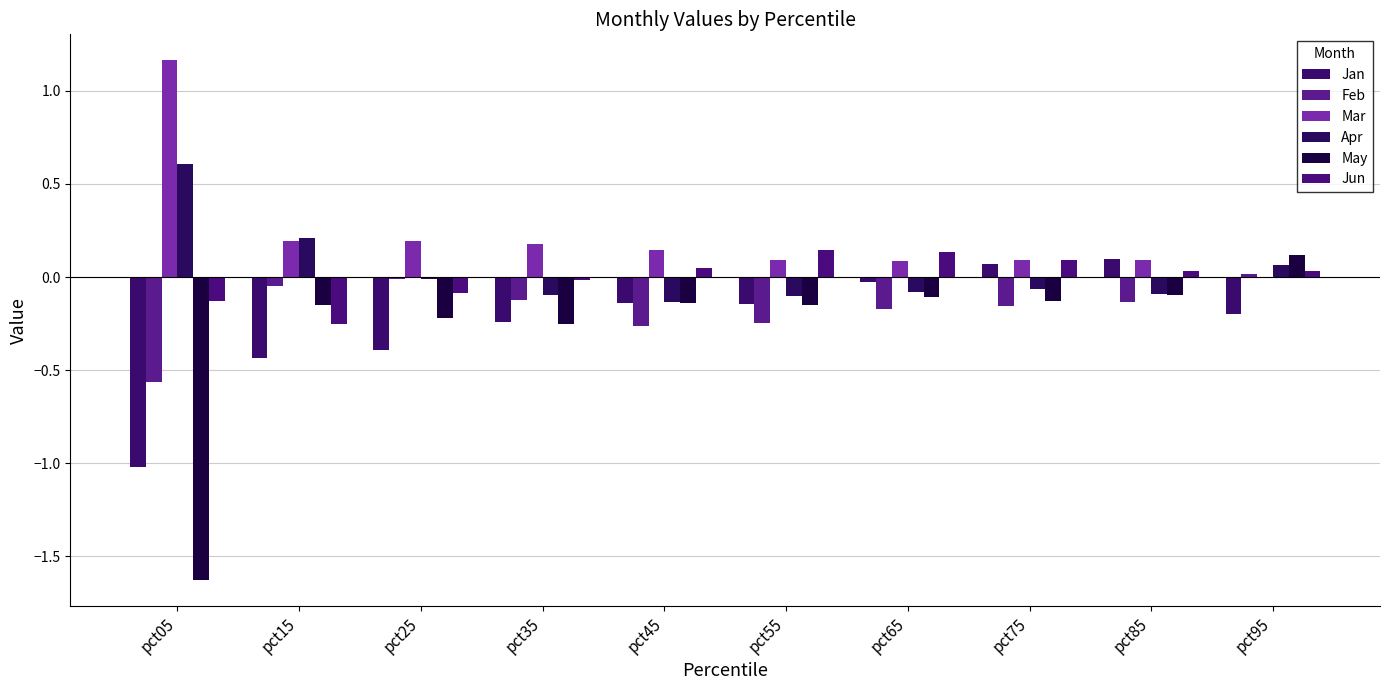

Are the bars horizontal?

No